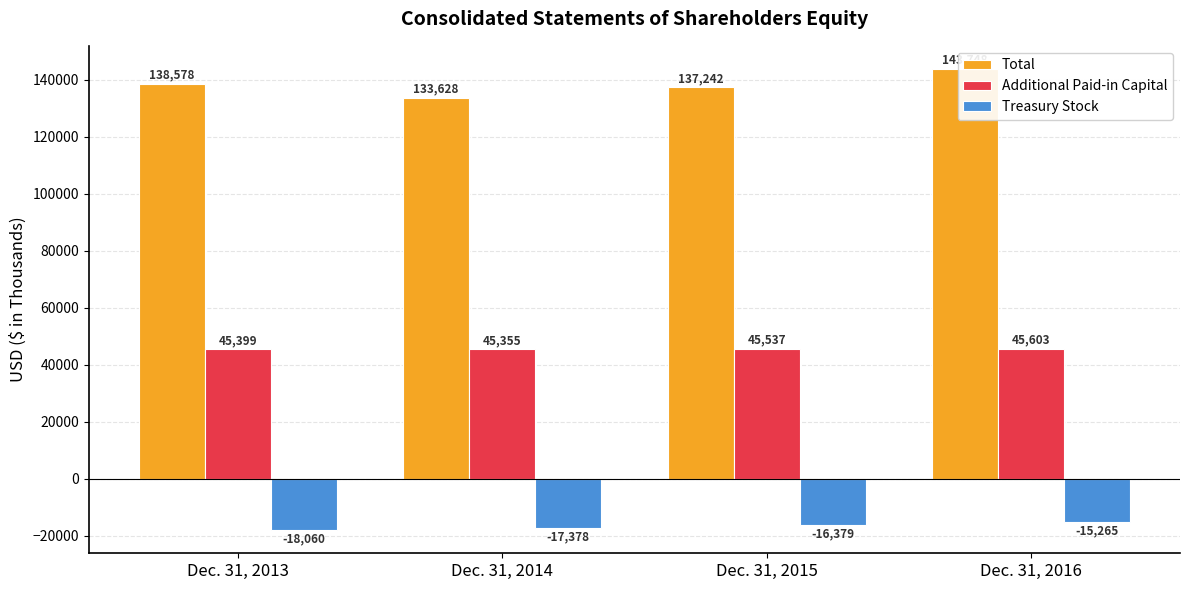

Is it true that Treasury Stock equals -18060 at Dec. 31, 2013?

True